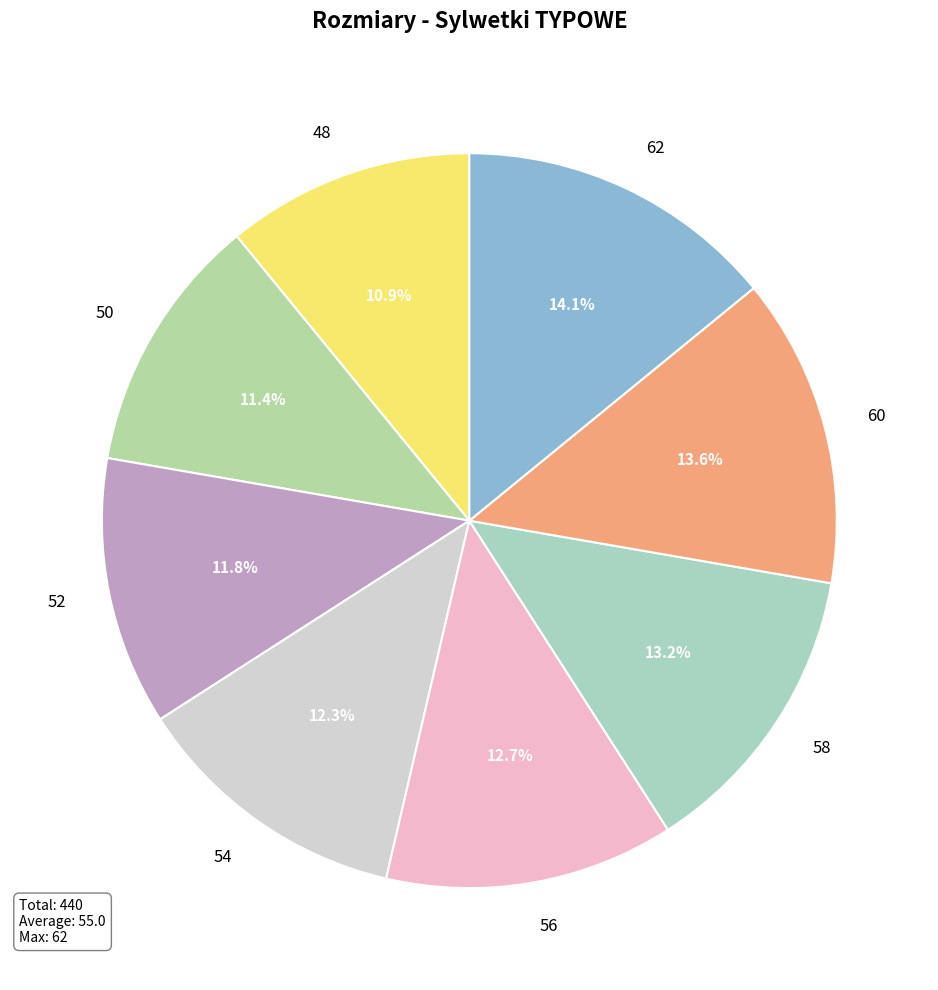

How many segments does this pie chart have?

8